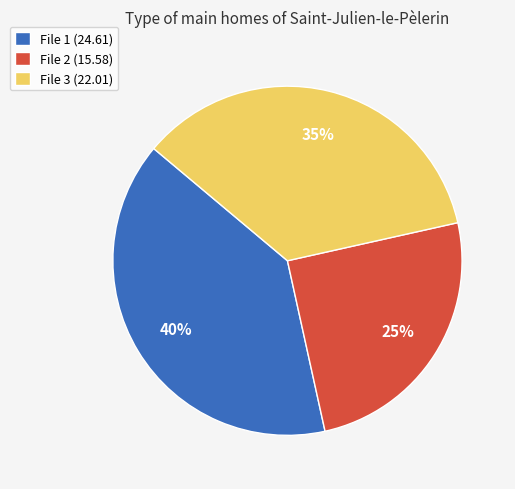

Which category has the smallest portion of the pie?

File 2 (15.58)